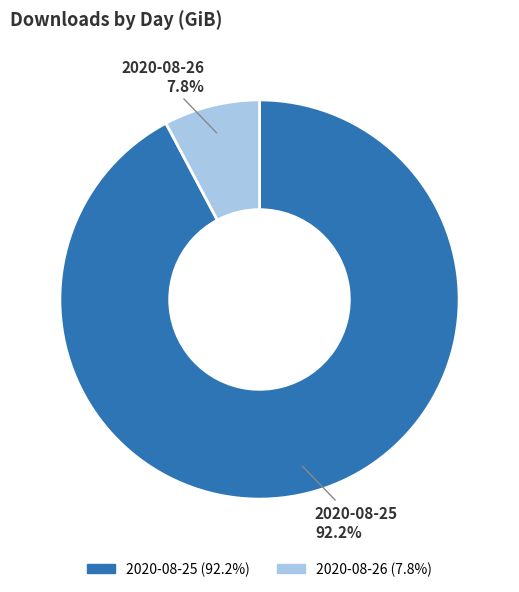

Is there any slice that represents more than half of the pie?

Yes